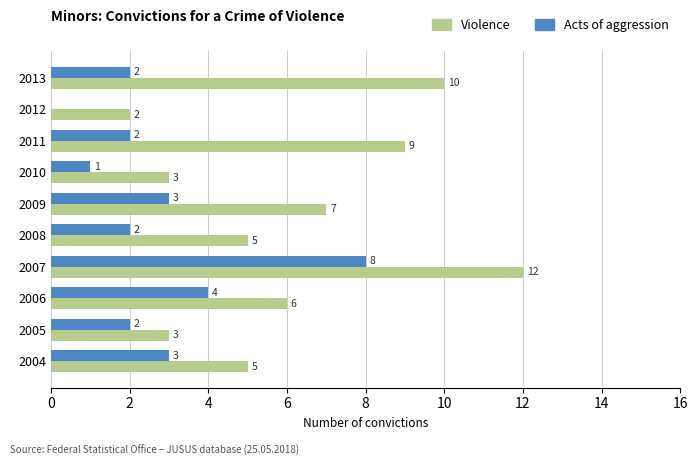

At which category is the sum across all series the highest?

2007